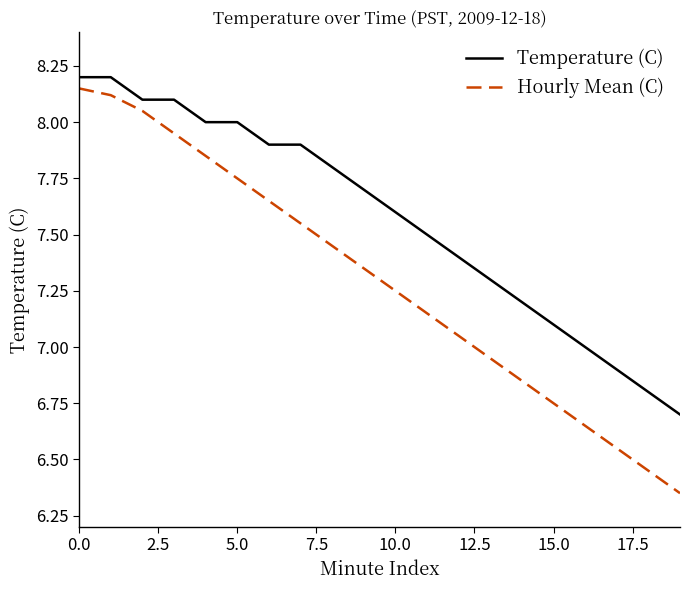

Which series has the largest total across all categories?

Temperature (C)